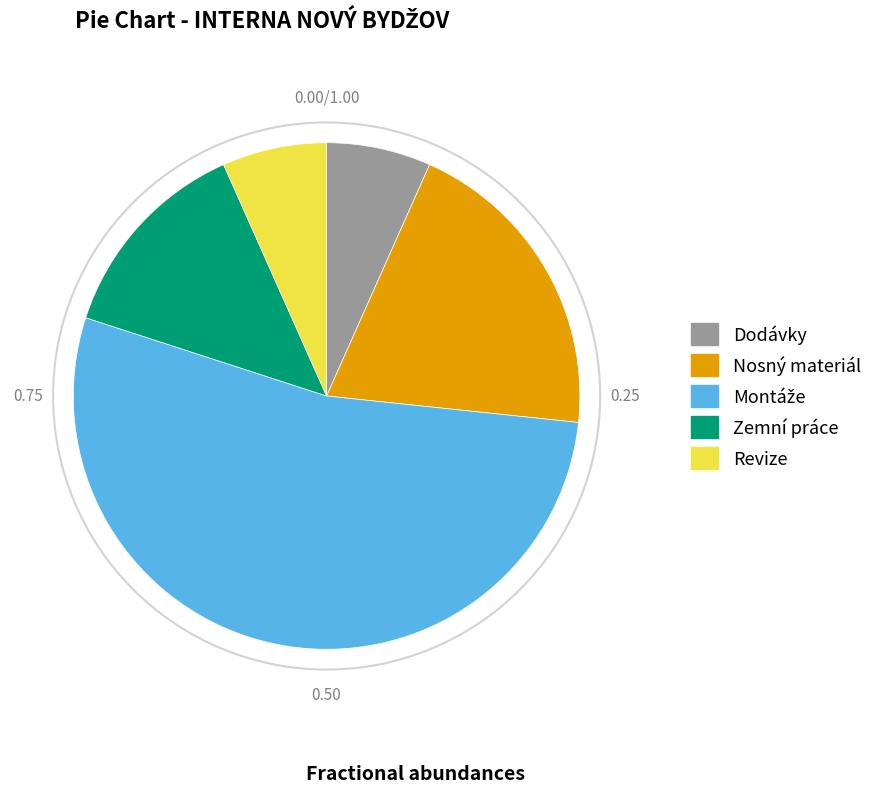

Approximately how many times larger is the value at Dodávky compared to Zemní práce?

0.5